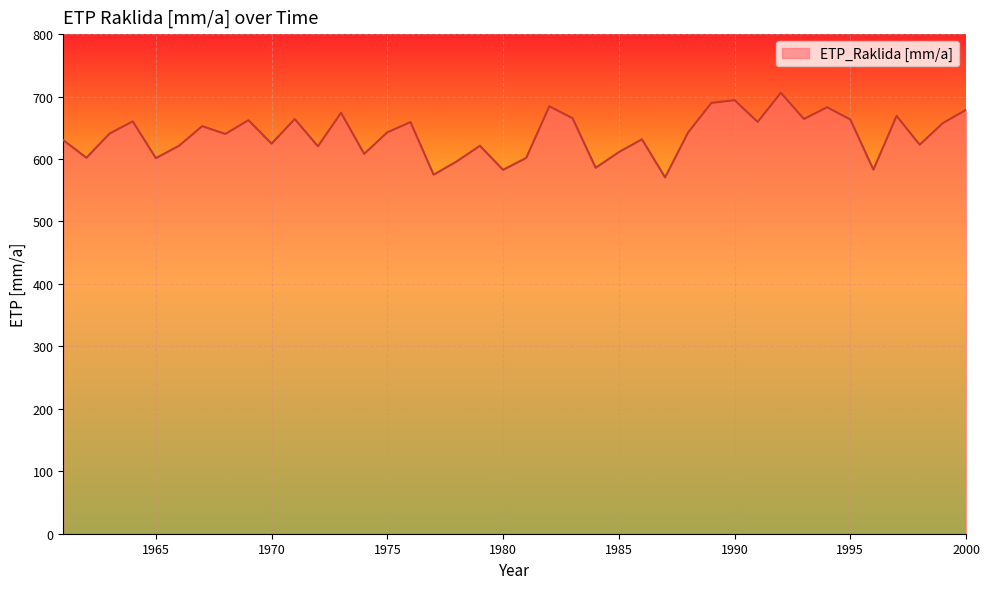

What is the difference between the maximum and minimum values?

135.4